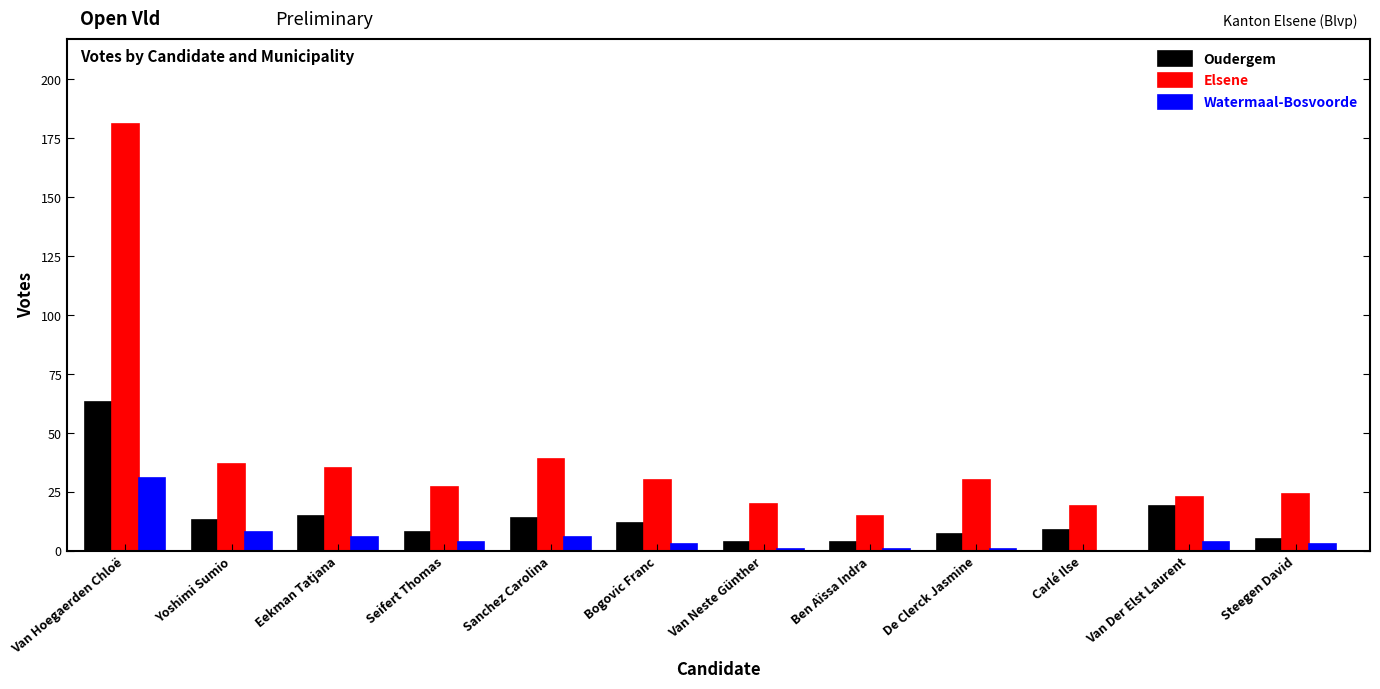

What is the average value of the Elsene series?

40